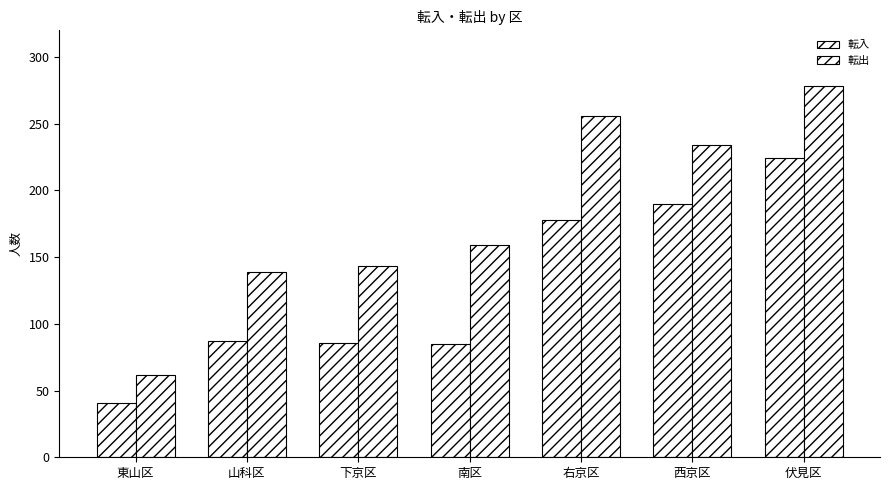

How many bars are there in total?

14